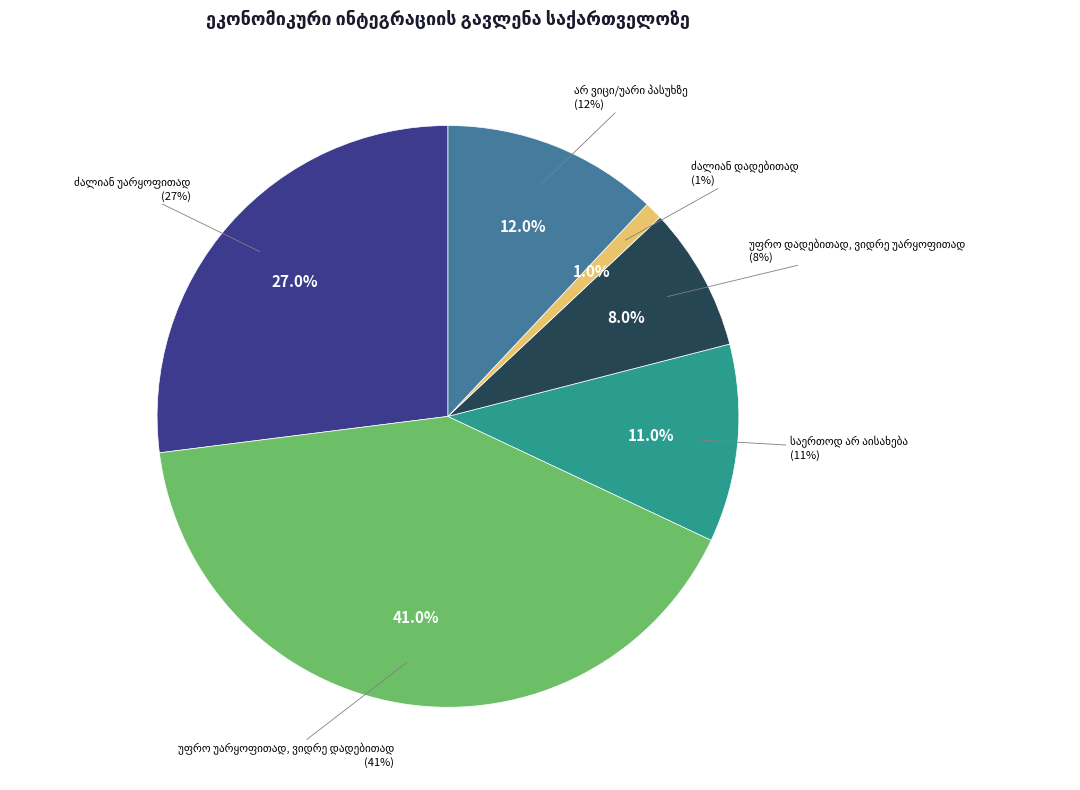

To the nearest percent, what is the difference between the უფრო უარყოფითად, ვიდრე დადებითად and ძალიან უარყოფითად slice percentages?

14%